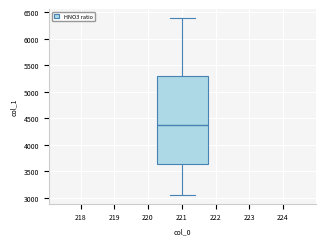

Where does the lower whisker of the box end on the y-axis? The values are not printed on the chart, so give them approximately, as read against the axis.

3050